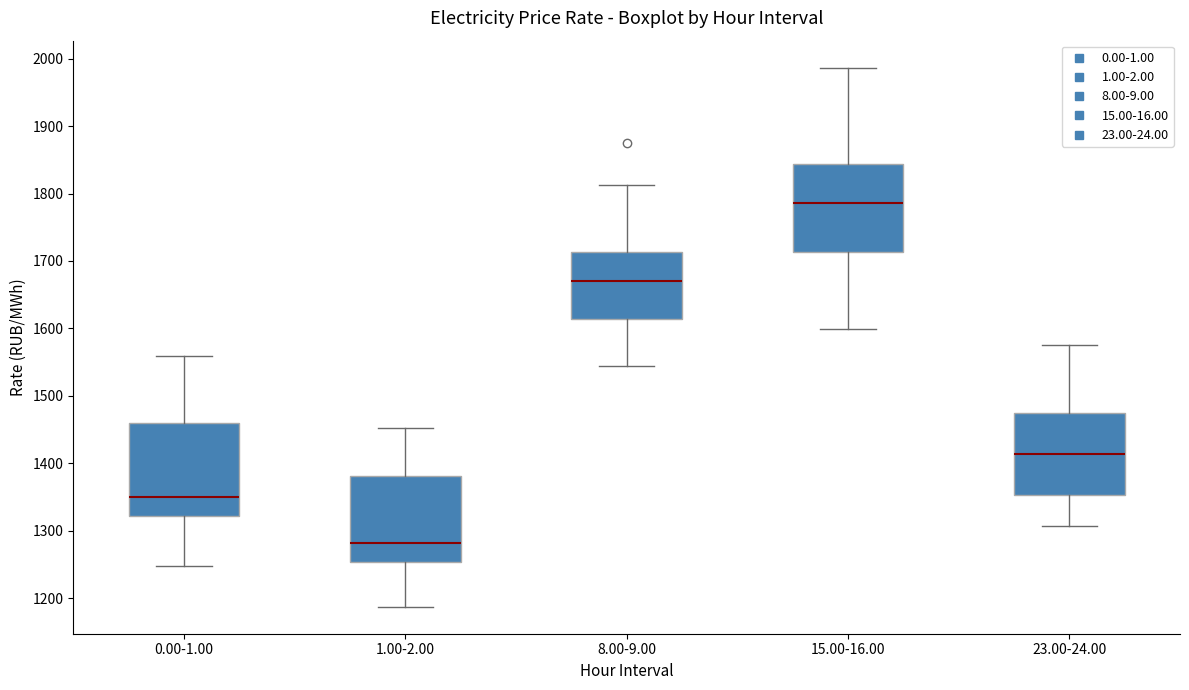

Reading left to right, read every box against the y-axis: the position of its median line, the range the box covers, and the ends of its whiskers. The values are not printed on the chart, so give them approximately, as read against the axis.

0.00-1.00: median 1350, box 1320 to 1460, whiskers 1250 to 1560
1.00-2.00: median 1280, box 1250 to 1380, whiskers 1190 to 1450
8.00-9.00: median 1670, box 1610 to 1710, whiskers 1540 to 1810
15.00-16.00: median 1790, box 1710 to 1840, whiskers 1600 to 1990
23.00-24.00: median 1410, box 1350 to 1470, whiskers 1310 to 1580